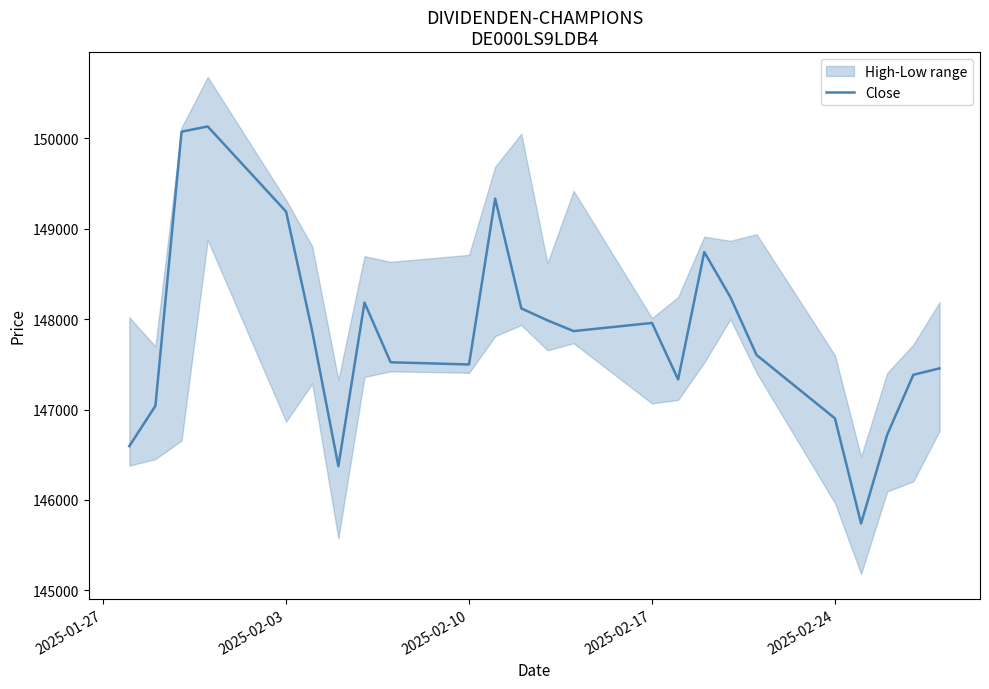

Reading right to left, what are all the values shown in this chart?

147455	147384	146722	145740	146902	147603	148242	148741	147332	147957	147867	147986	148118	149332	147498	147522	148182	146374	147865	149188	150130	150072	147040	146595